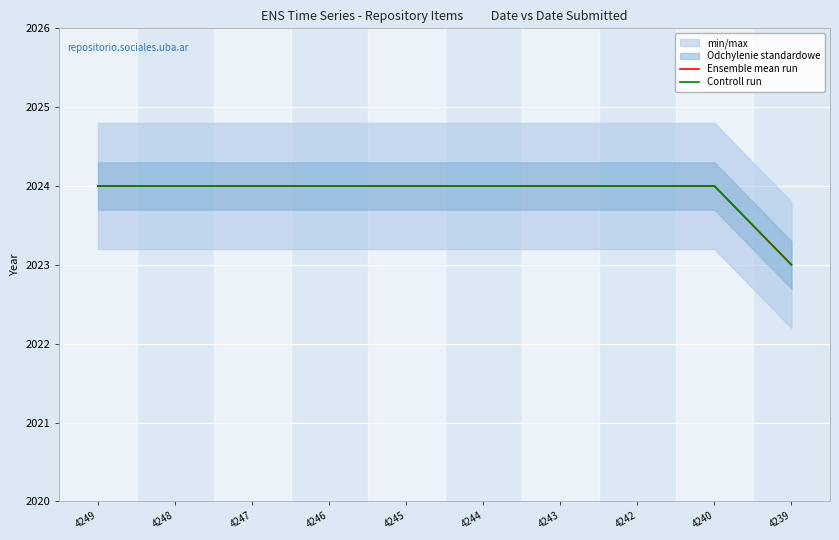

At which category does the chart reach its minimum across all series?

4239